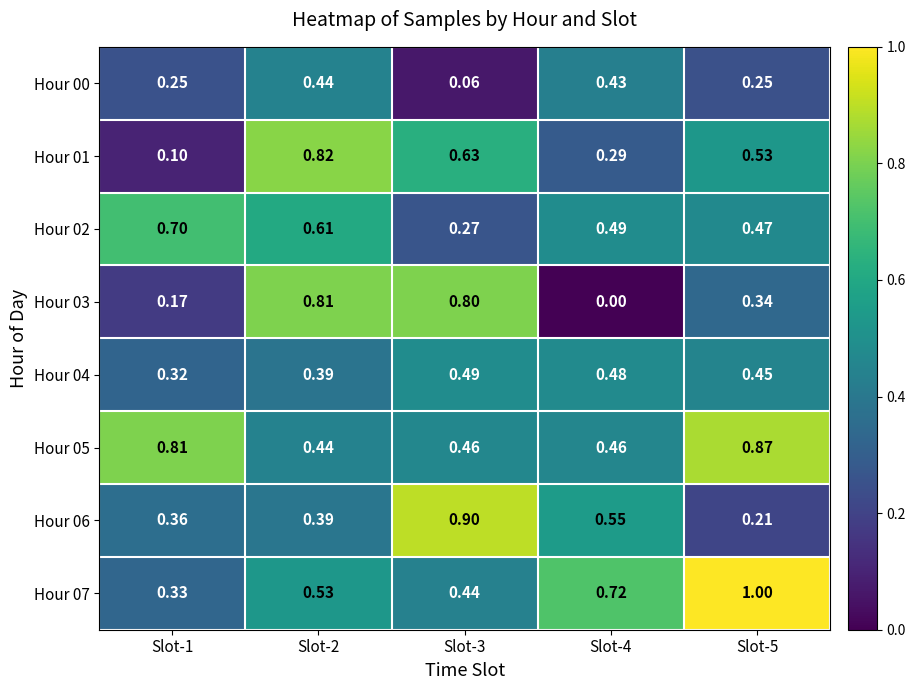

Is the value of Hour 07 at Slot-2 greater than the value of Hour 02 at Slot-3?

Yes